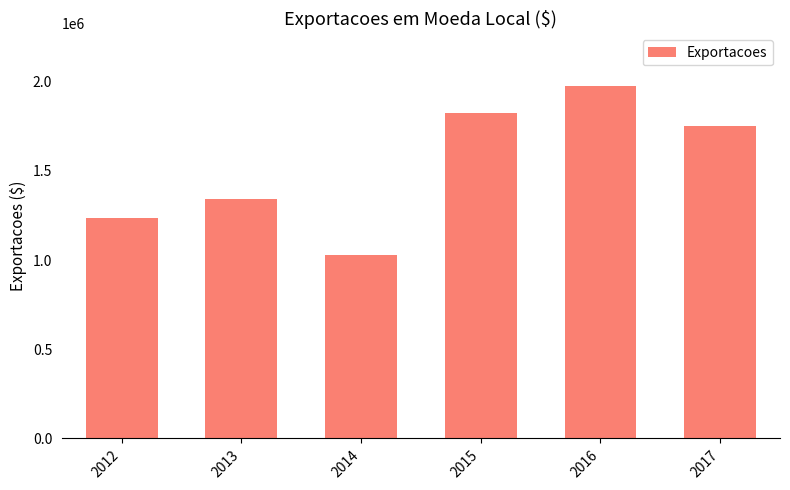

Reading left to right, what are all the values shown in this chart?

2012=1234567	2013=1345234	2014=1027123	2015=1825621	2016=1975454	2017=1754141